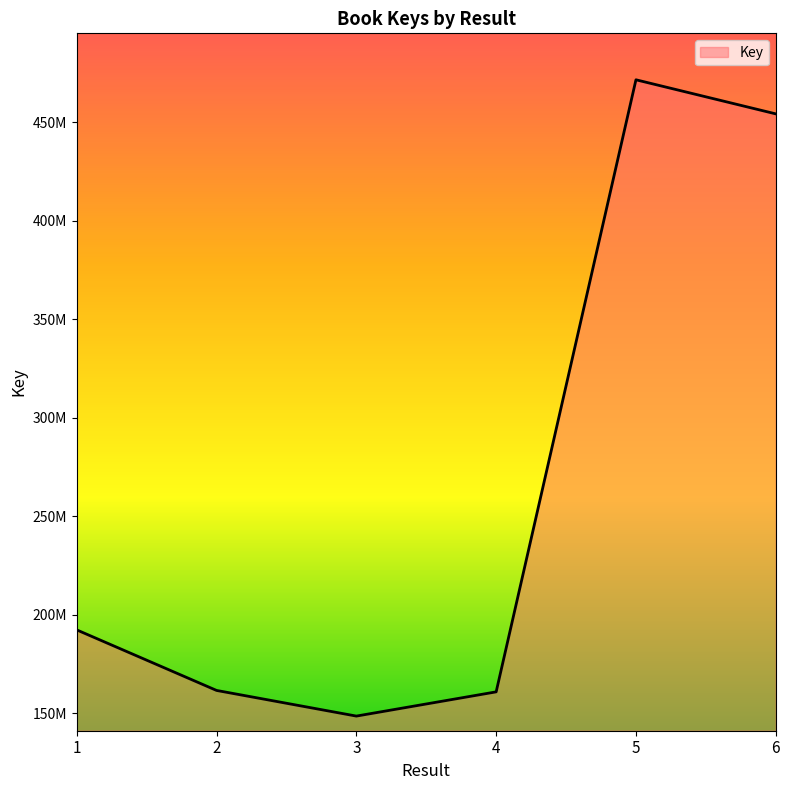

Is it true that the value at 1 is 192308658?

True